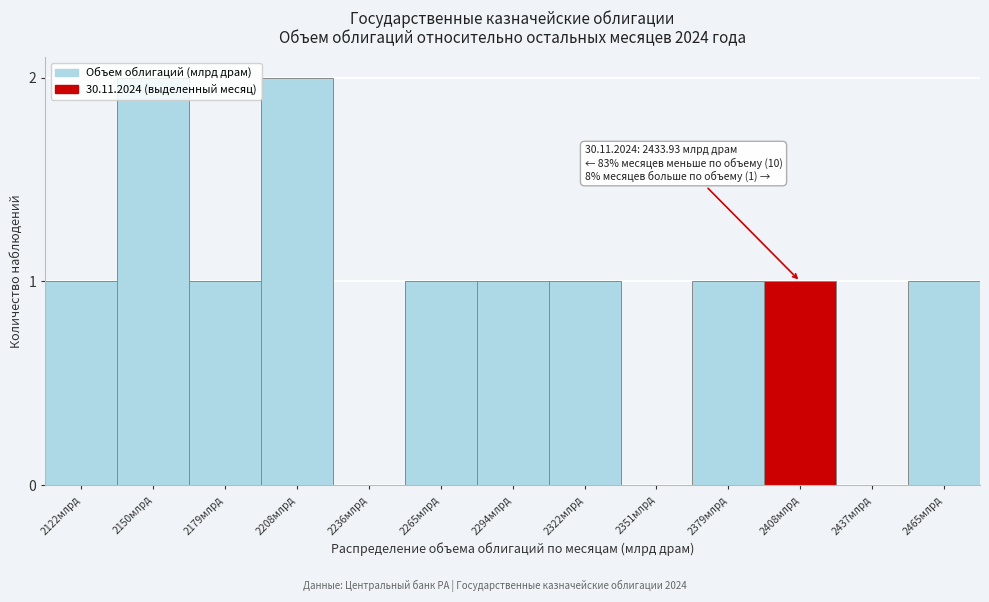

What is the sum of all values?

12